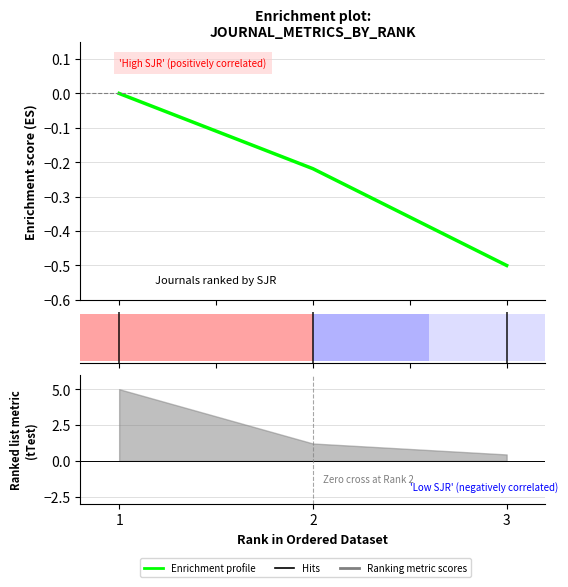

Which label corresponds to the largest value in the chart?

1